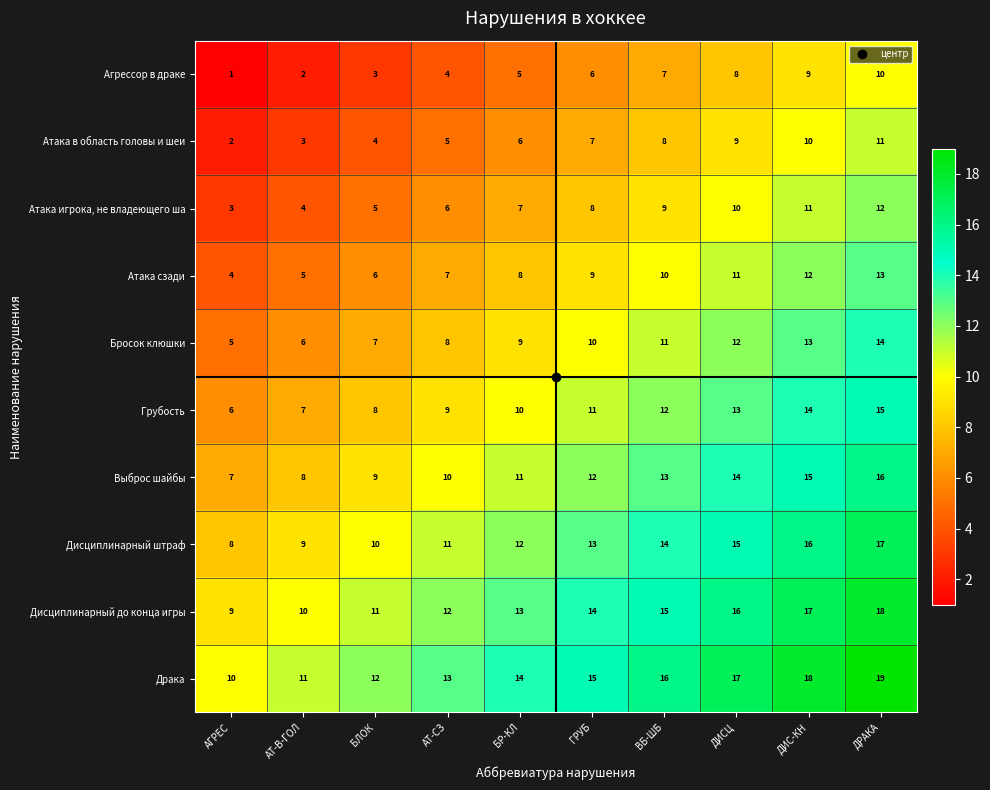

The value of Выброс шайбы at ДИС-КН is 10. True or false?

False